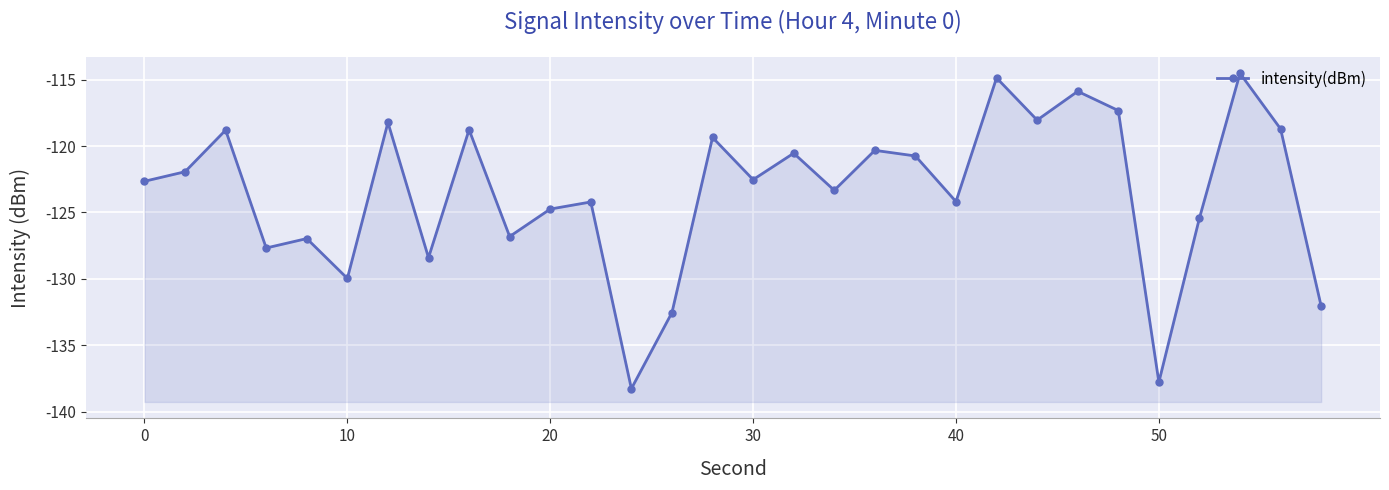

How many points are higher than both their immediate neighbors (excluding endpoints)?

11